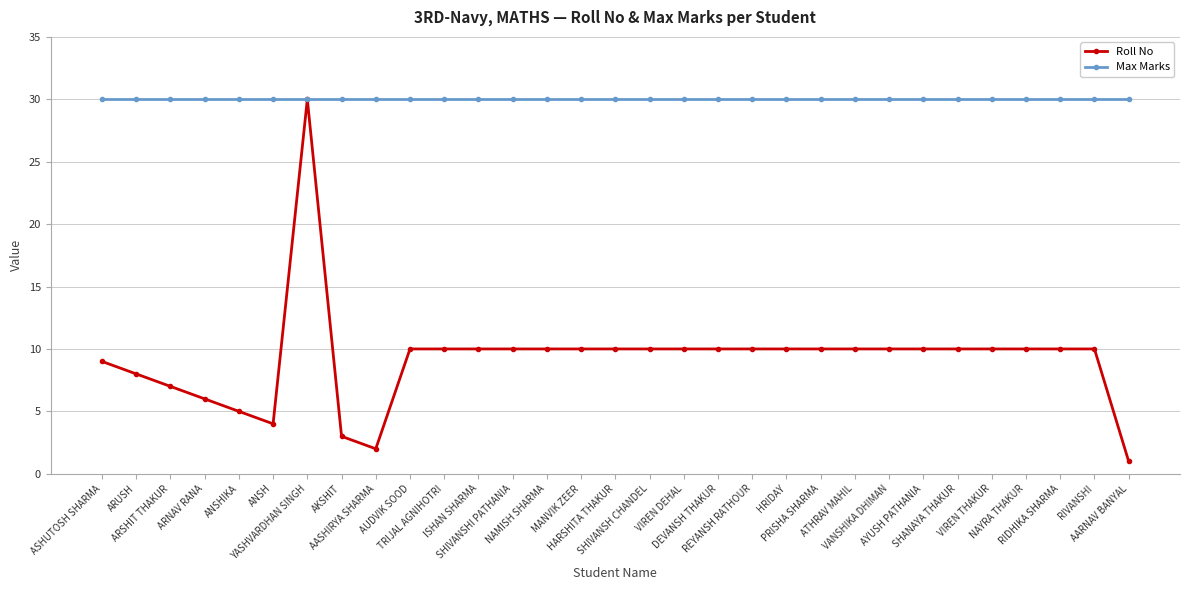

What is the sum of all Max Marks values?

930